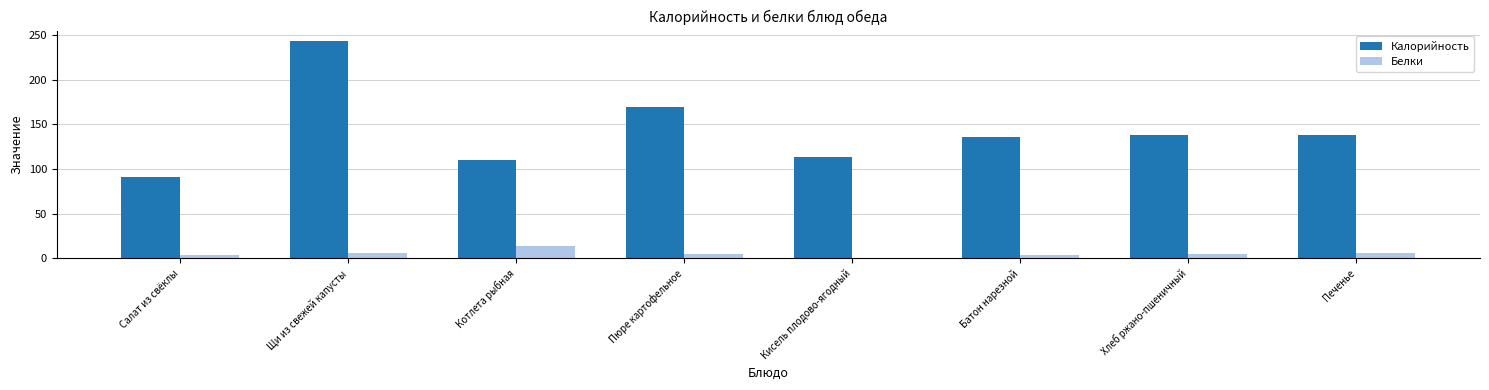

True or false: Калорийность has a value of 91.0 at Салат из свёклы.

True